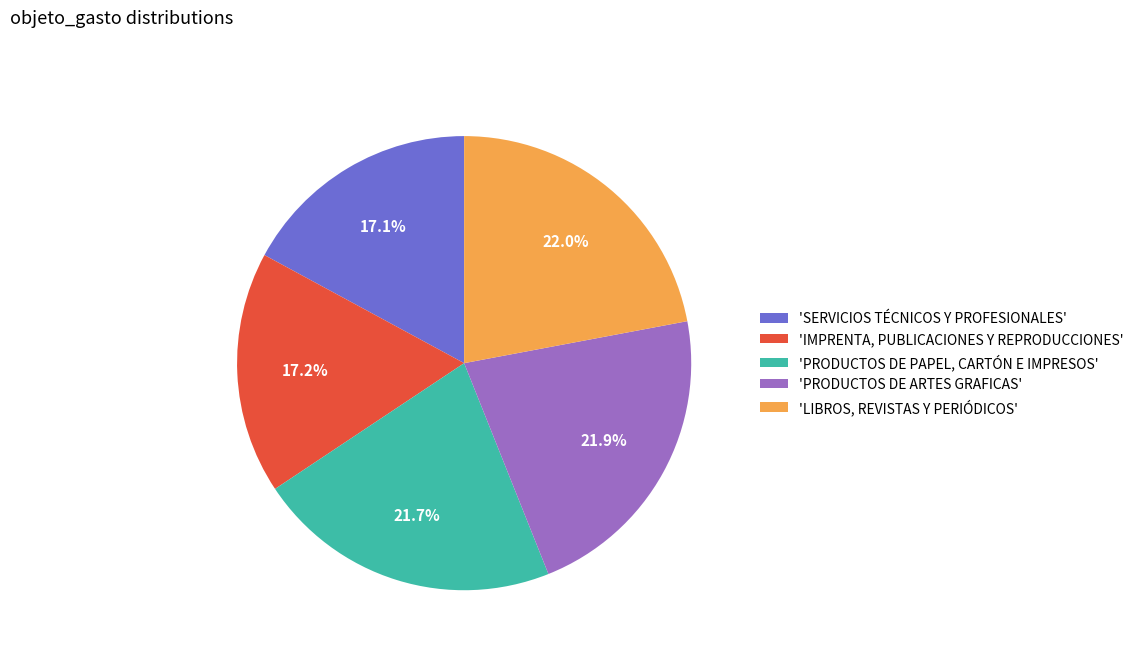

What is the total percentage of 'PRODUCTOS DE PAPEL, CARTÓN E IMPRESOS' and 'PRODUCTOS DE ARTES GRAFICAS'?

43.6%